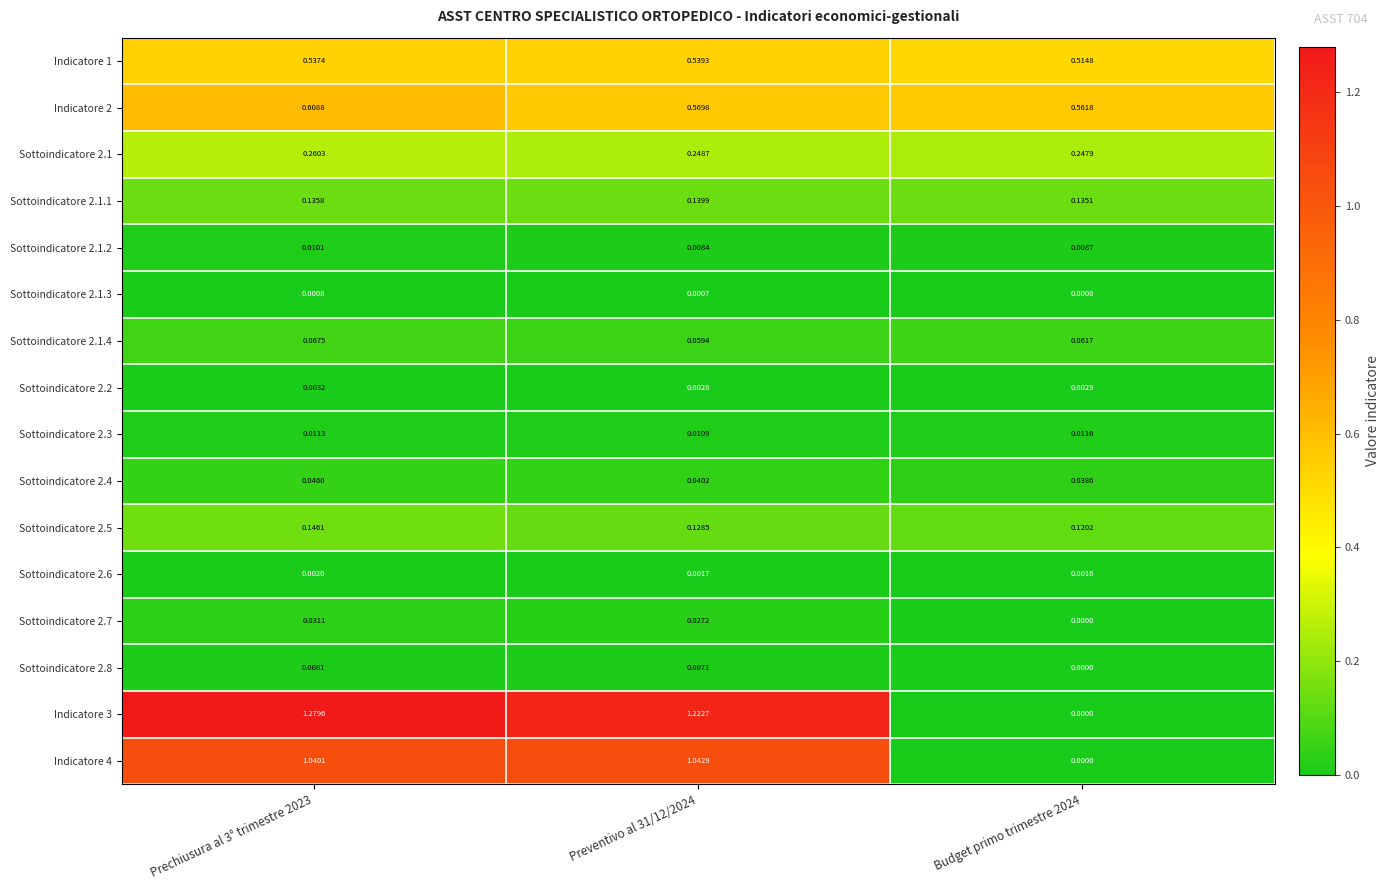

Count the number of data series in this chart.

16